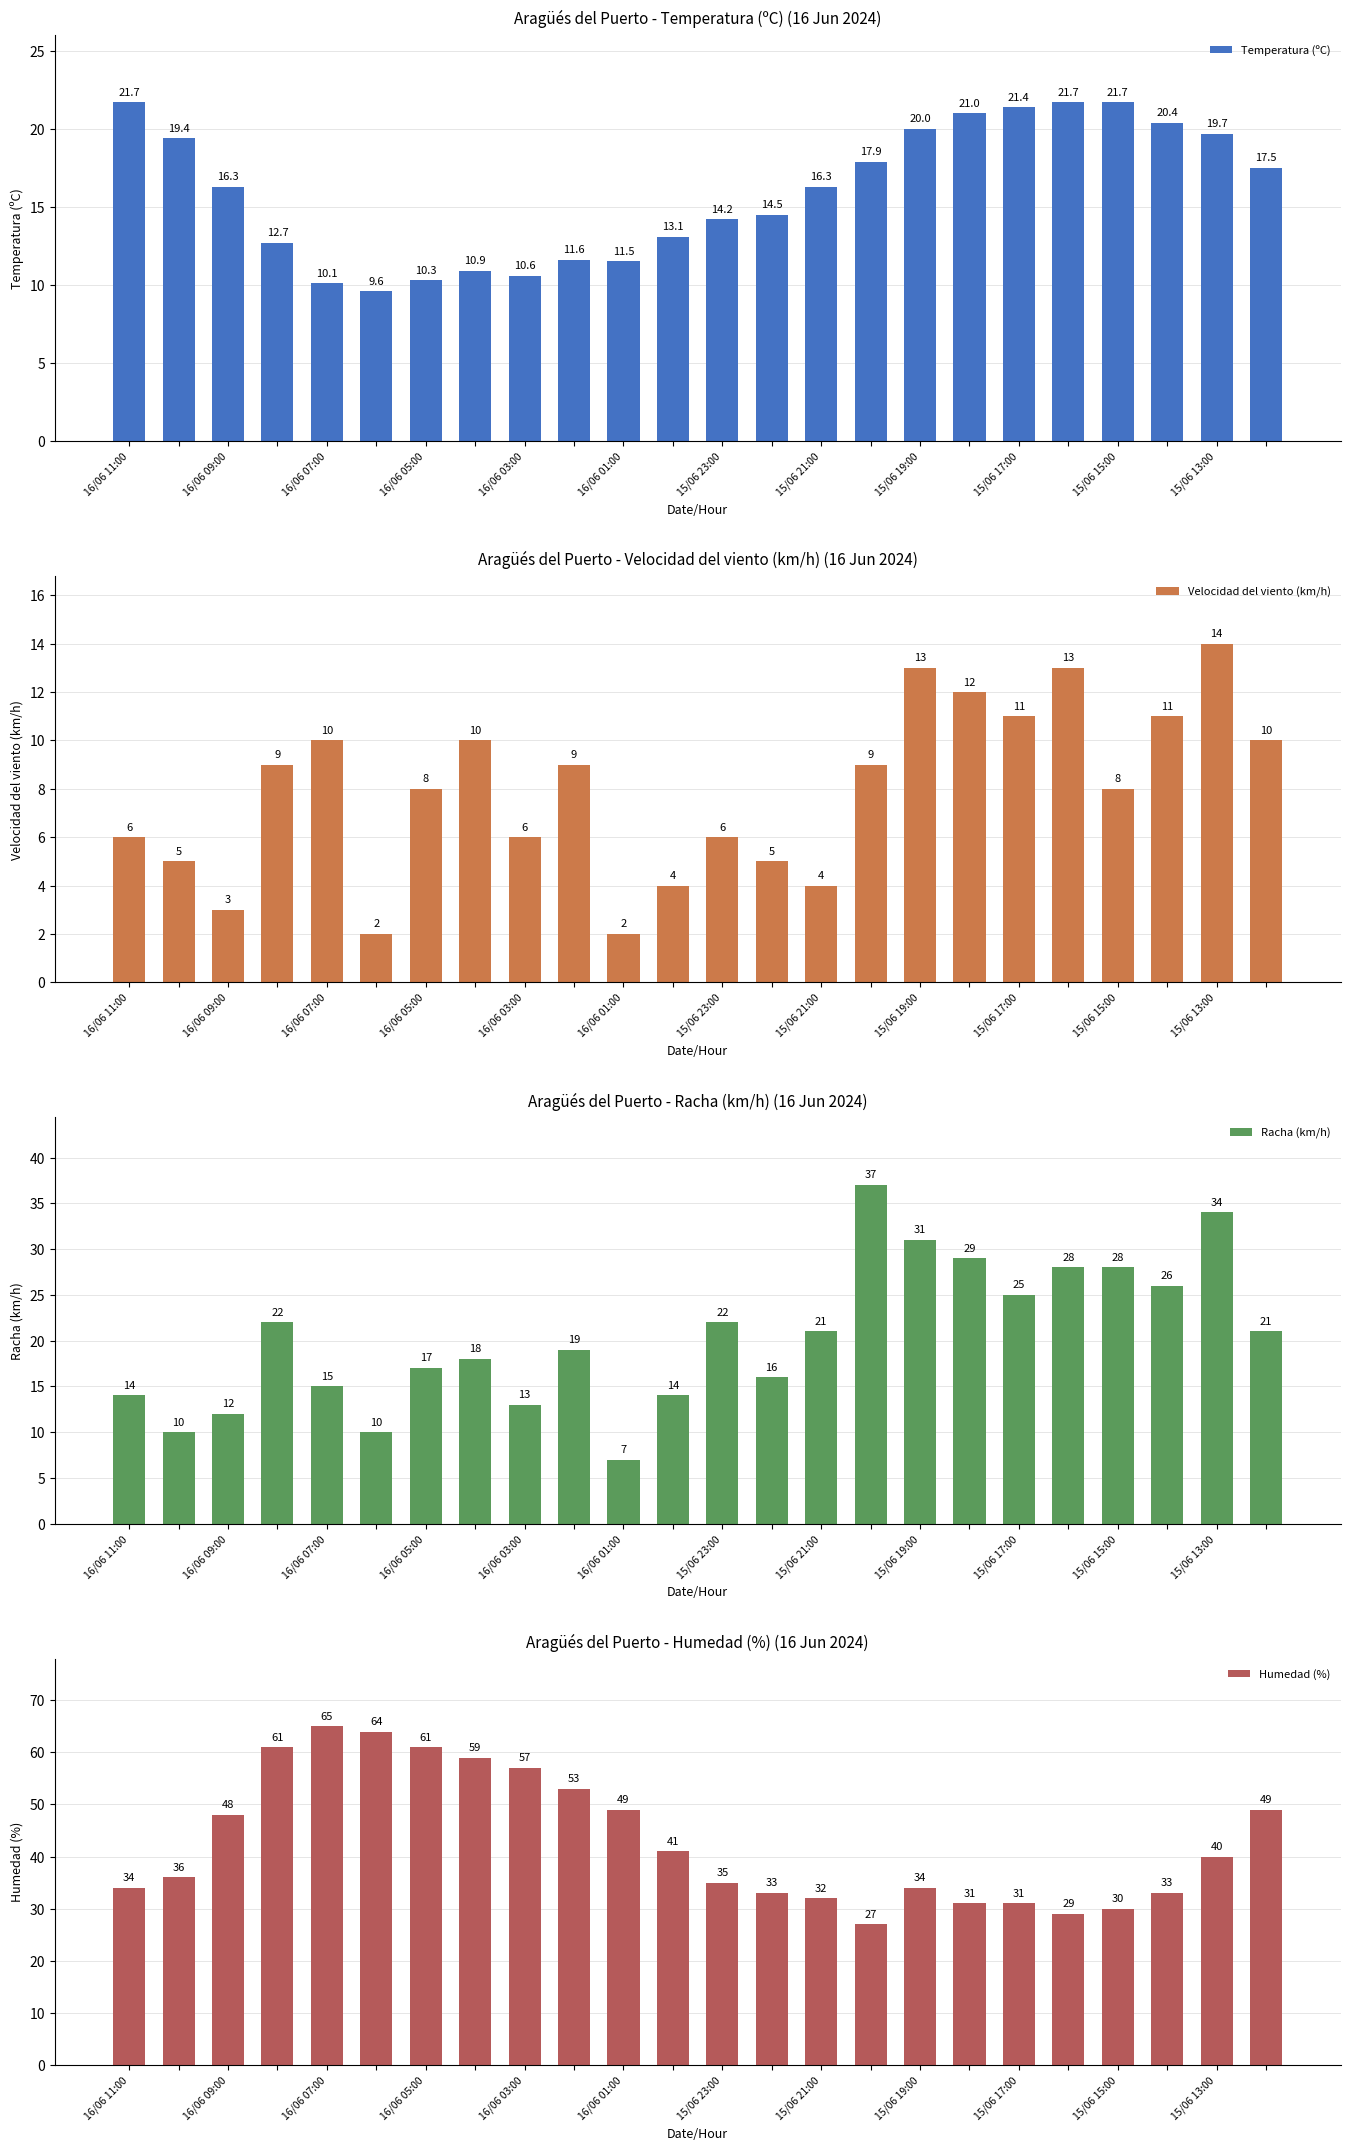

List the series in order of their peak value, lowest first.

Velocidad del viento (km/h), Temperatura (ºC), Racha (km/h), Humedad (%)